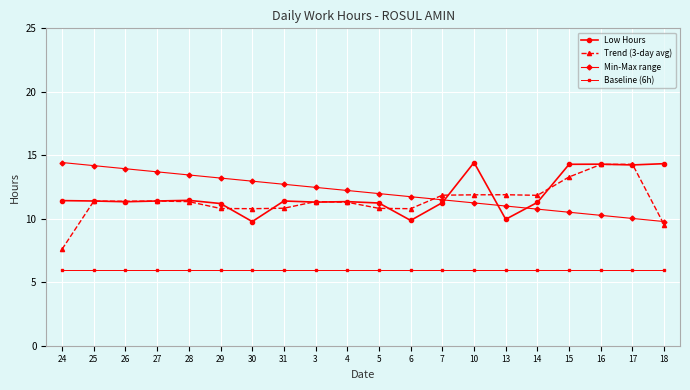

True or false: Low Hours has more than 0 interior local peaks.

True